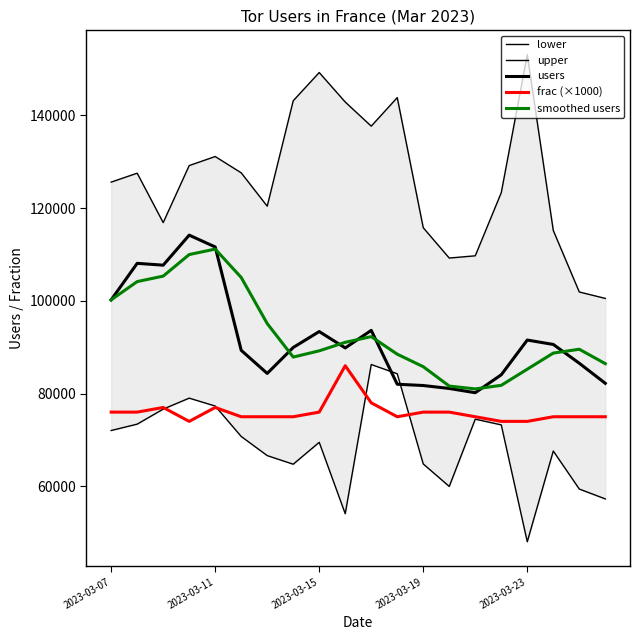

Count the number of data series in this chart.

5